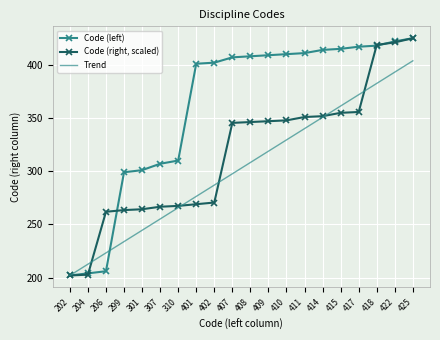

Is it true that Code (left) equals 428.3 at 301?

False